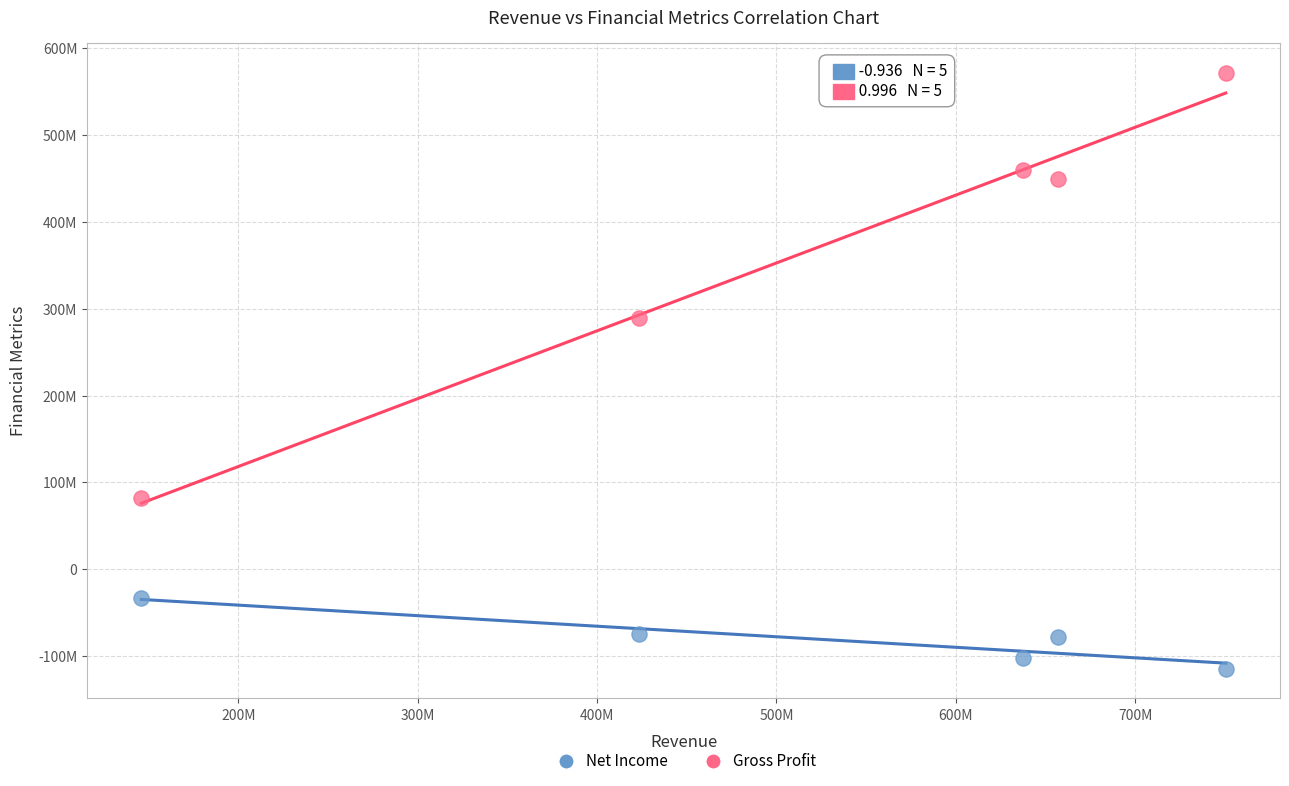

Which series reaches the minimum Y coordinate?

Net Income